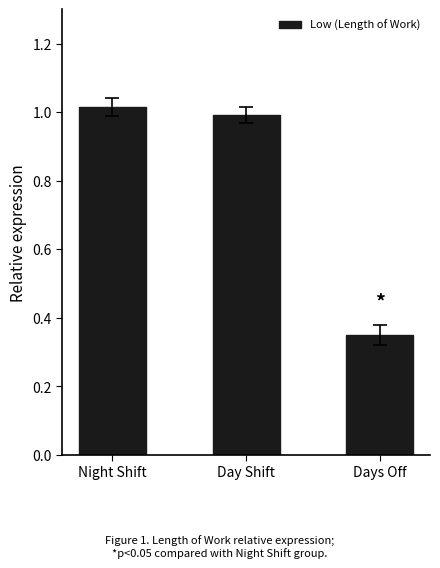

Is it true that the value at Day Shift is 1.0?

True